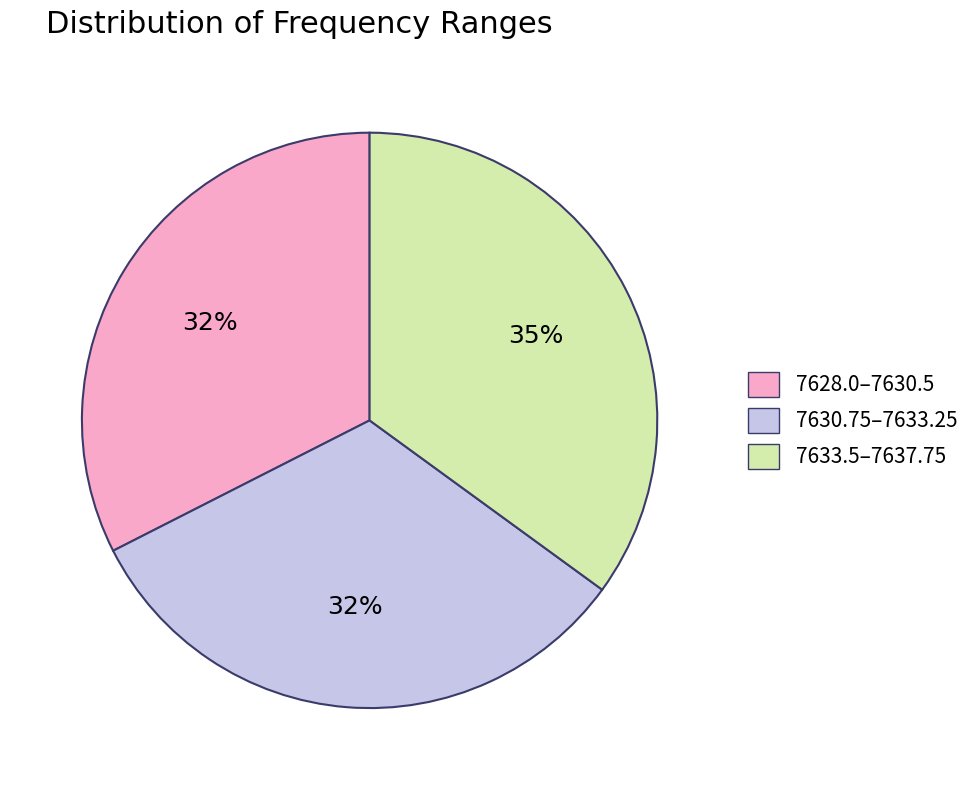

Is there any slice that represents more than half of the pie?

No